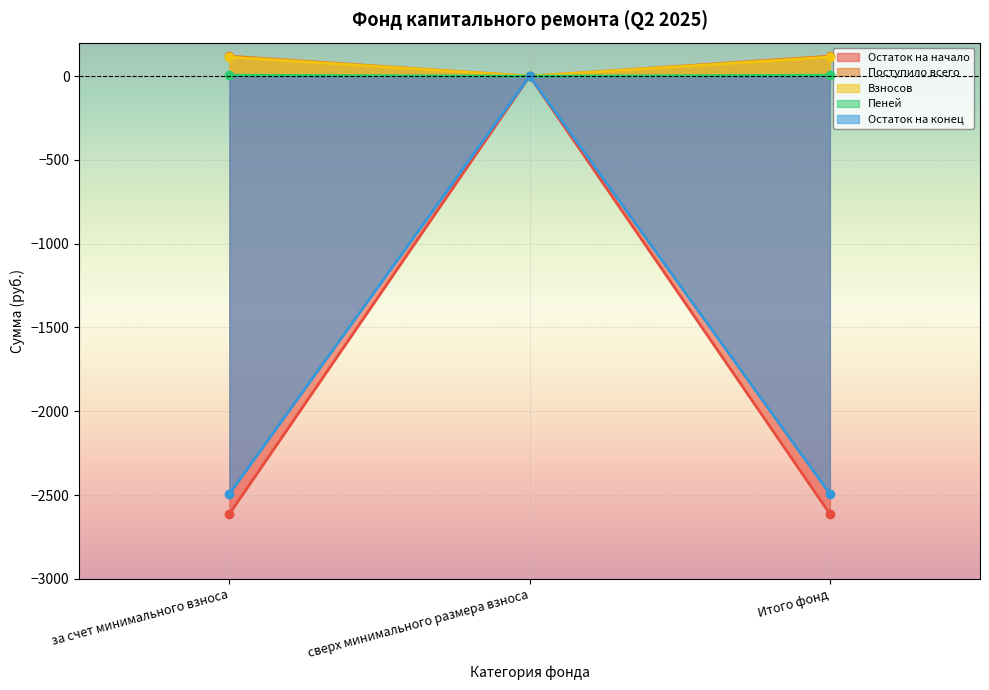

Rank the series at сверх минимального размера взноса from highest to lowest value.

Остаток на начало, Поступило всего, Взносов, Пеней, Остаток на конец